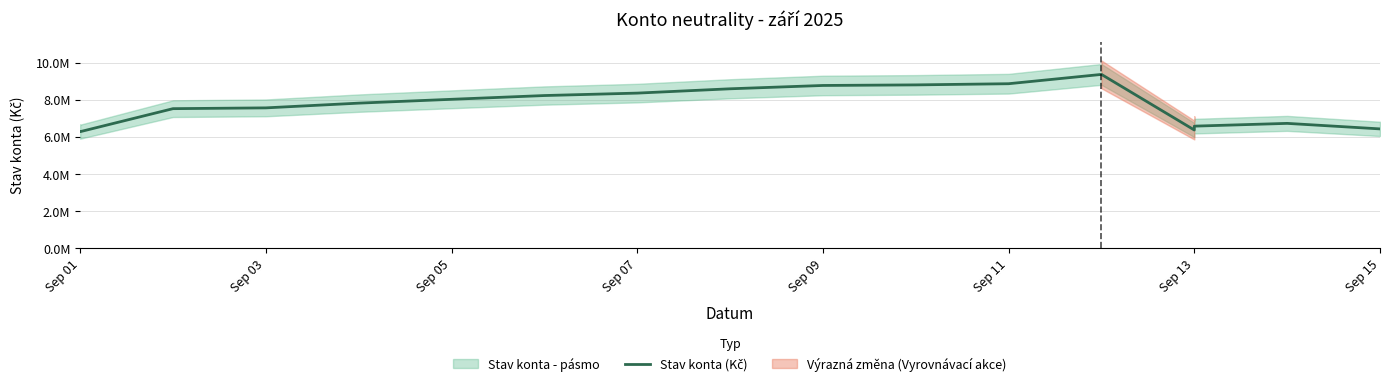

Does the chart have visible grid lines?

Yes